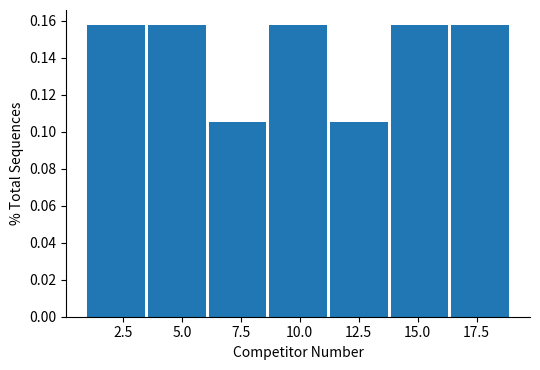

Reading left to right, transcribe this chart: for each bar, give the range it covers on the x-axis and its height. Neither the bar edges nor the heights are printed on the chart, so give them approximately, as read against the axes.

1.0 to 3.5: 0.158
3.5 to 6.0: 0.158
6.0 to 8.5: 0.106
8.5 to 11.5: 0.158
11.5 to 14.0: 0.106
14.0 to 16.5: 0.158
16.5 to 19.0: 0.158